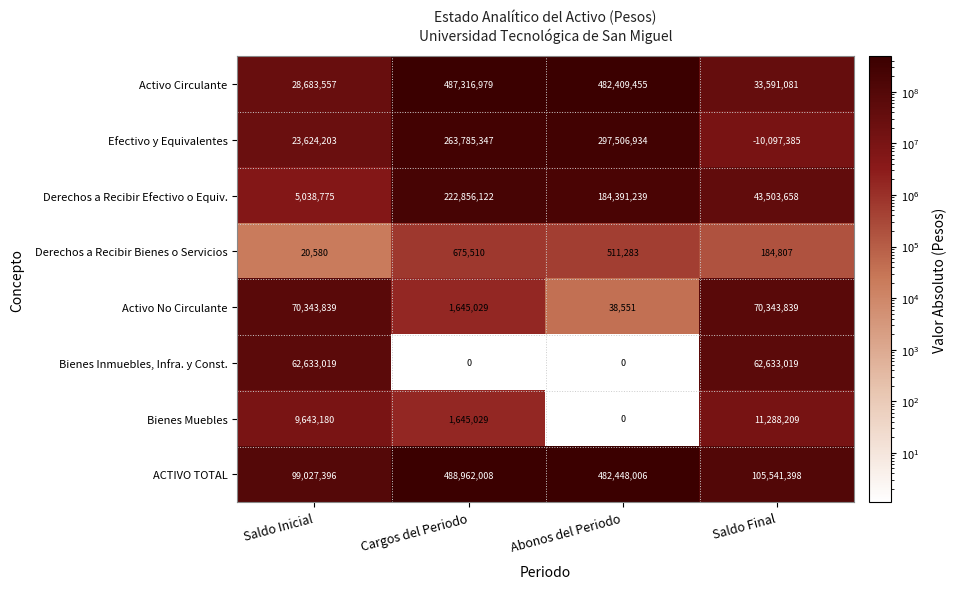

How many values in Efectivo y Equivalentes are below zero?

1